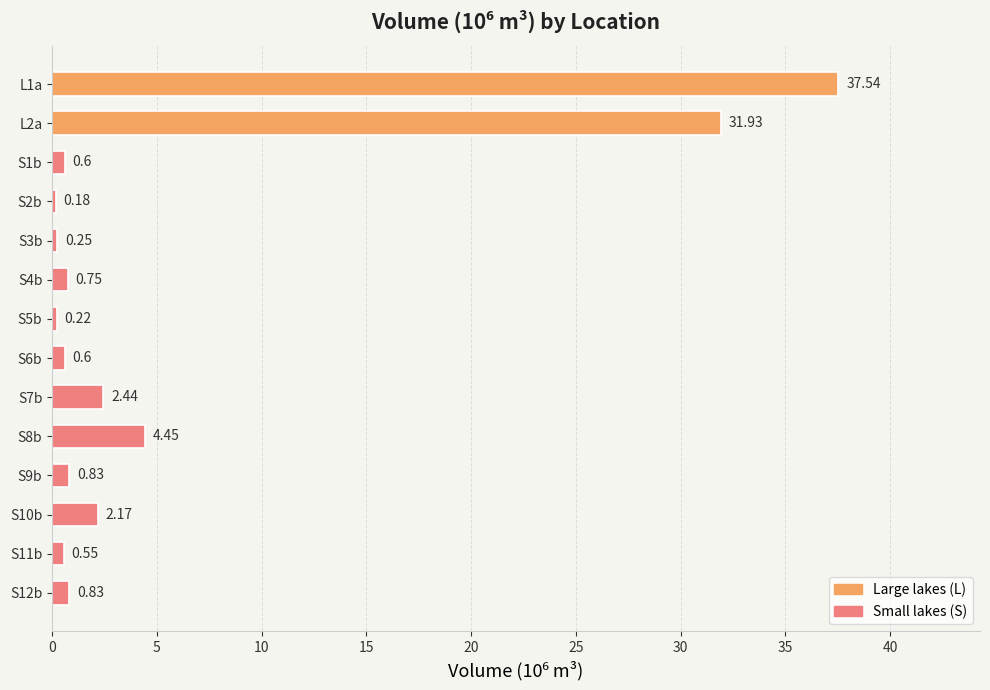

What is the change in value from S3b to S10b?

+1.9